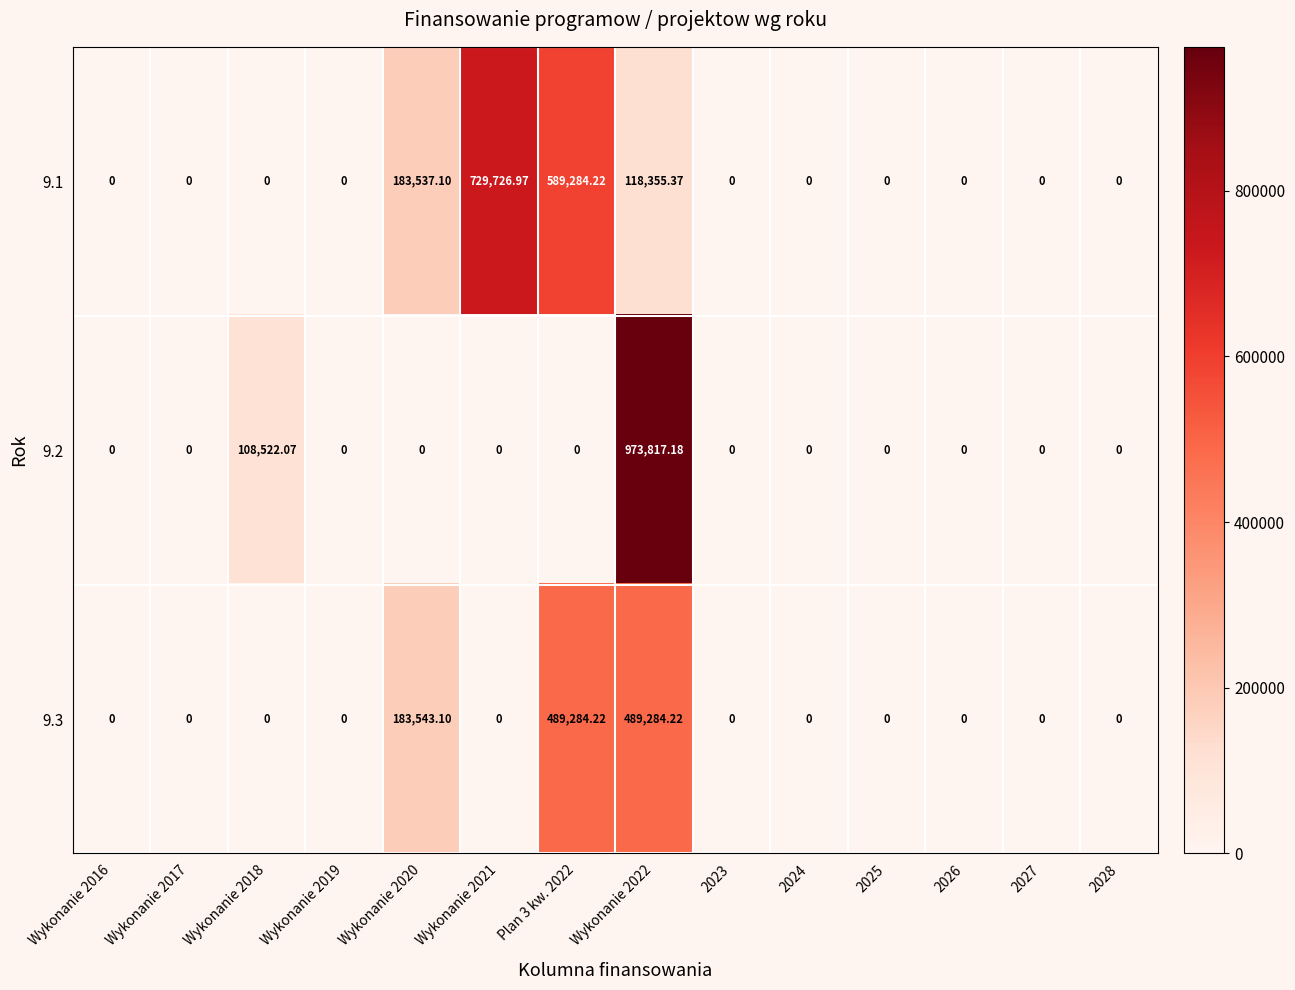

Is the value of 9.2 at Wykonanie 2022 greater than the value of 9.3 at 2025?

Yes